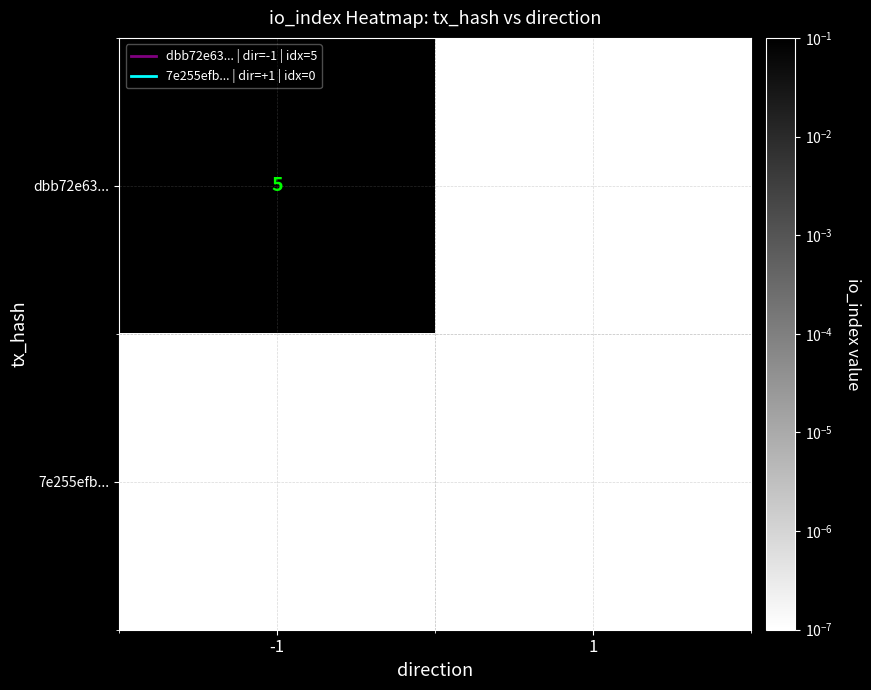

The dbb72e63... series shows 5.0 at -1. True or false?

True